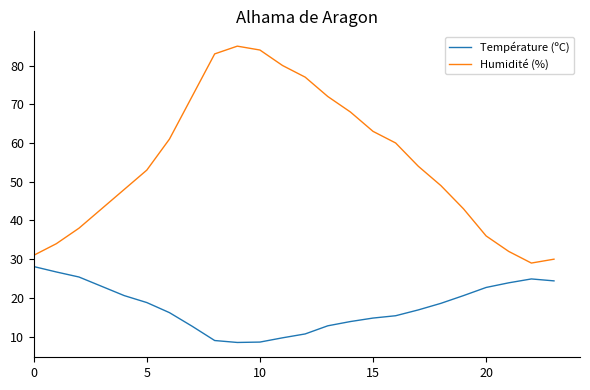

Which series has the largest total across all categories?

Humidité (%)